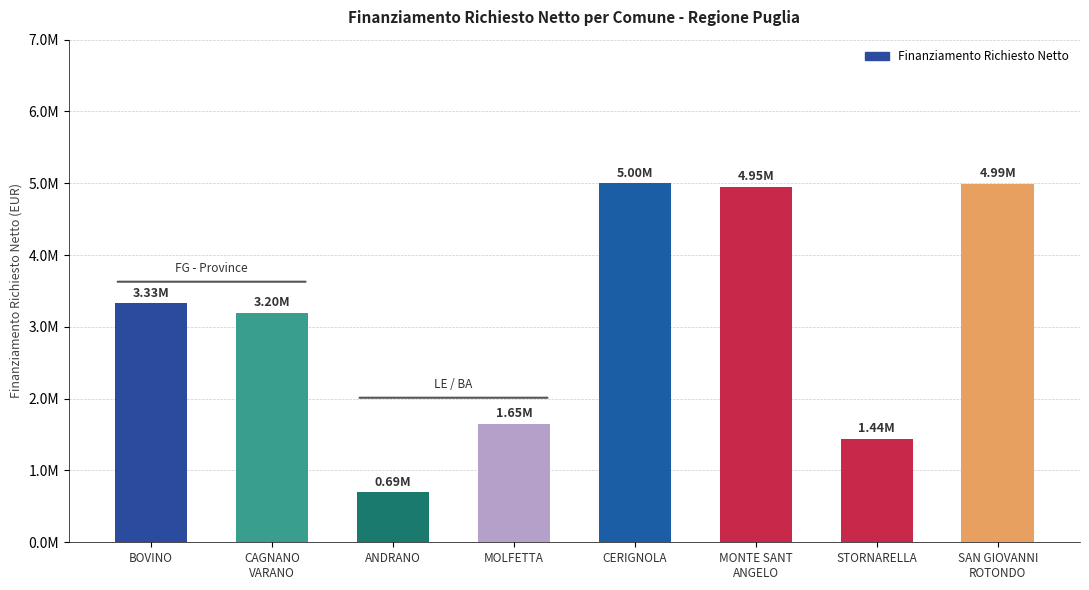

What position from the left is CAGNANO
VARANO?

2